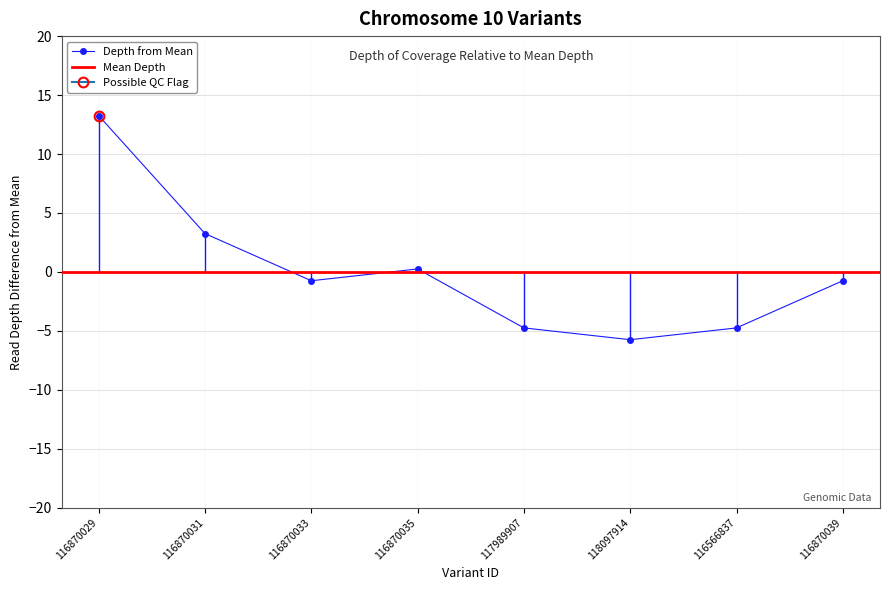

Is it true that the value at 117989907 is -2.0?

False